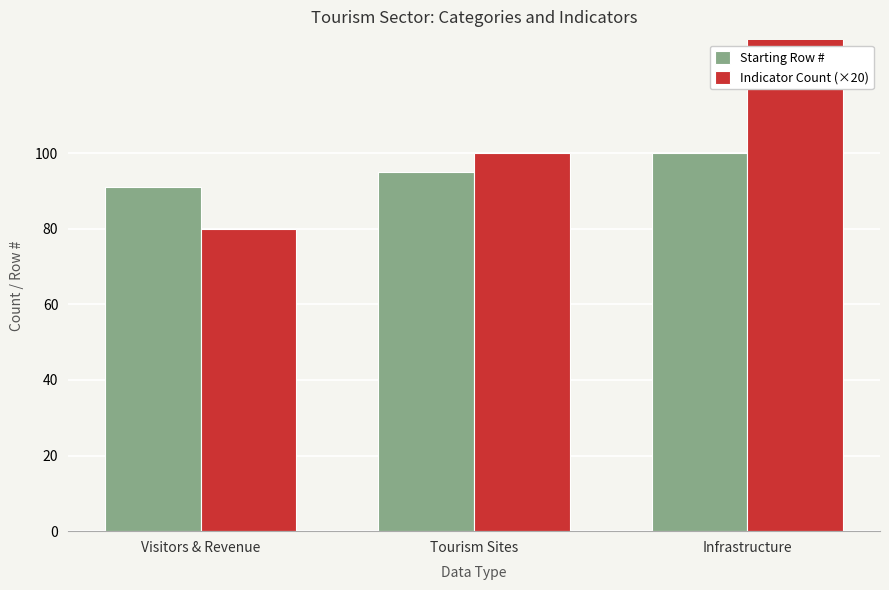

What is the difference between the maximum and minimum values in the Indicator Count (×20) series?

80